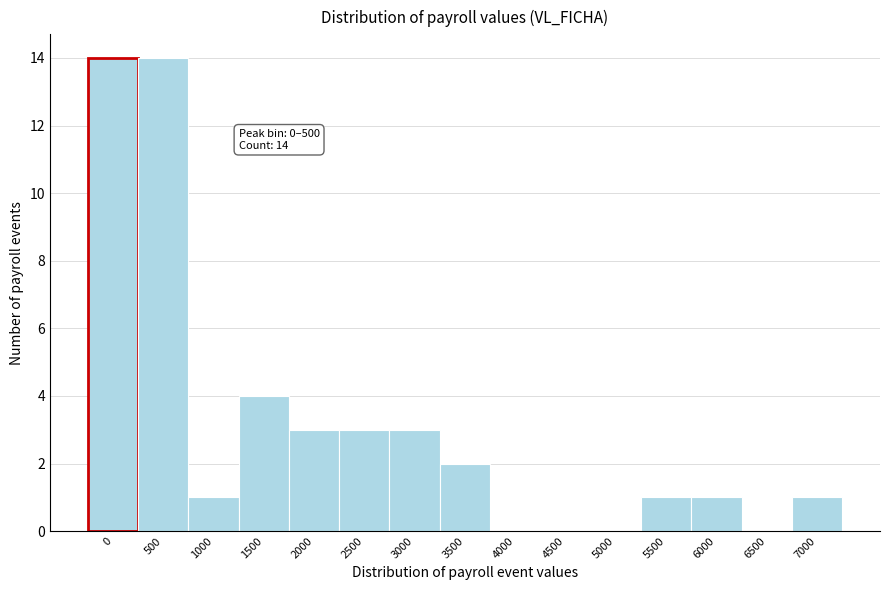

Reading right to left, transcribe all the data shown in this chart.

7000=1	6500=0	6000=1	5500=1	5000=0	4500=0	4000=0	3500=2	3000=3	2500=3	2000=3	1500=4	1000=1	500=14	0=14